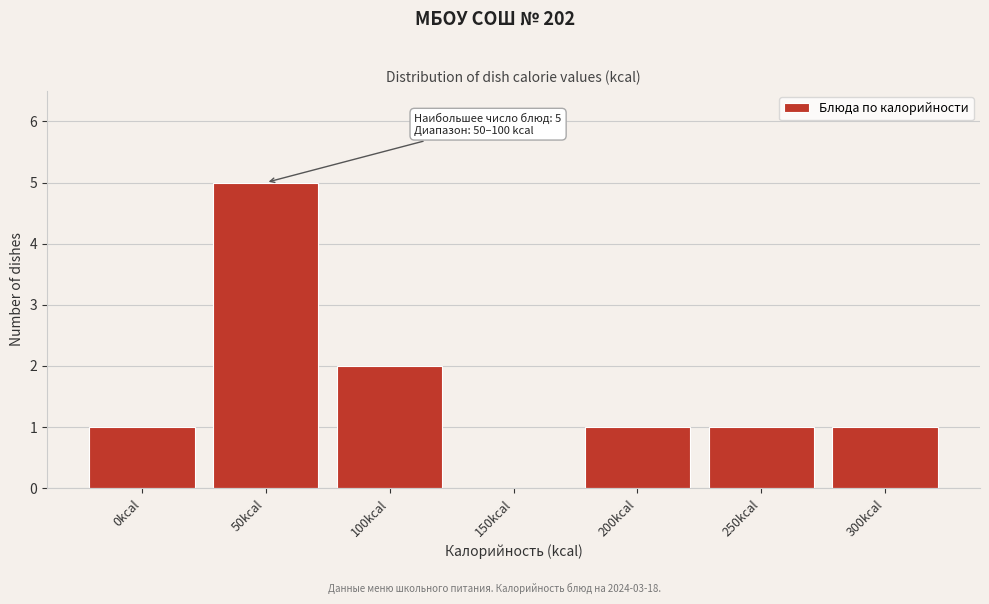

Reading left to right, extract all data points from this chart.

0kcal=1	50kcal=5	100kcal=2	150kcal=0	200kcal=1	250kcal=1	300kcal=1